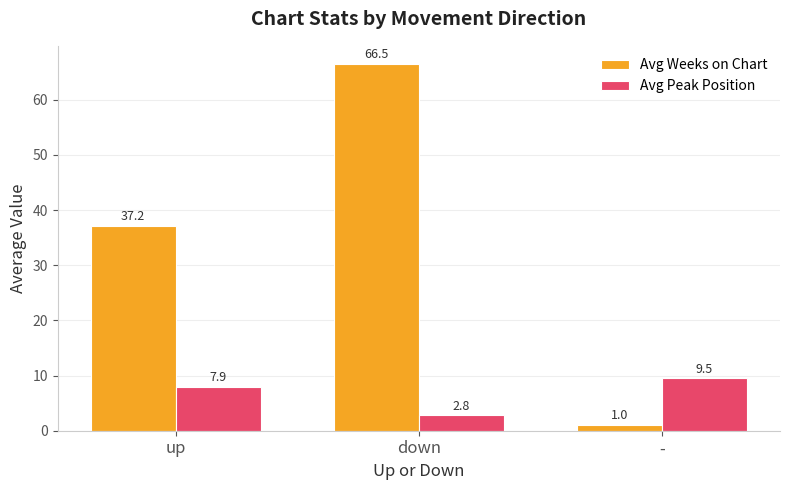

At which category does the chart reach its peak across all series?

down